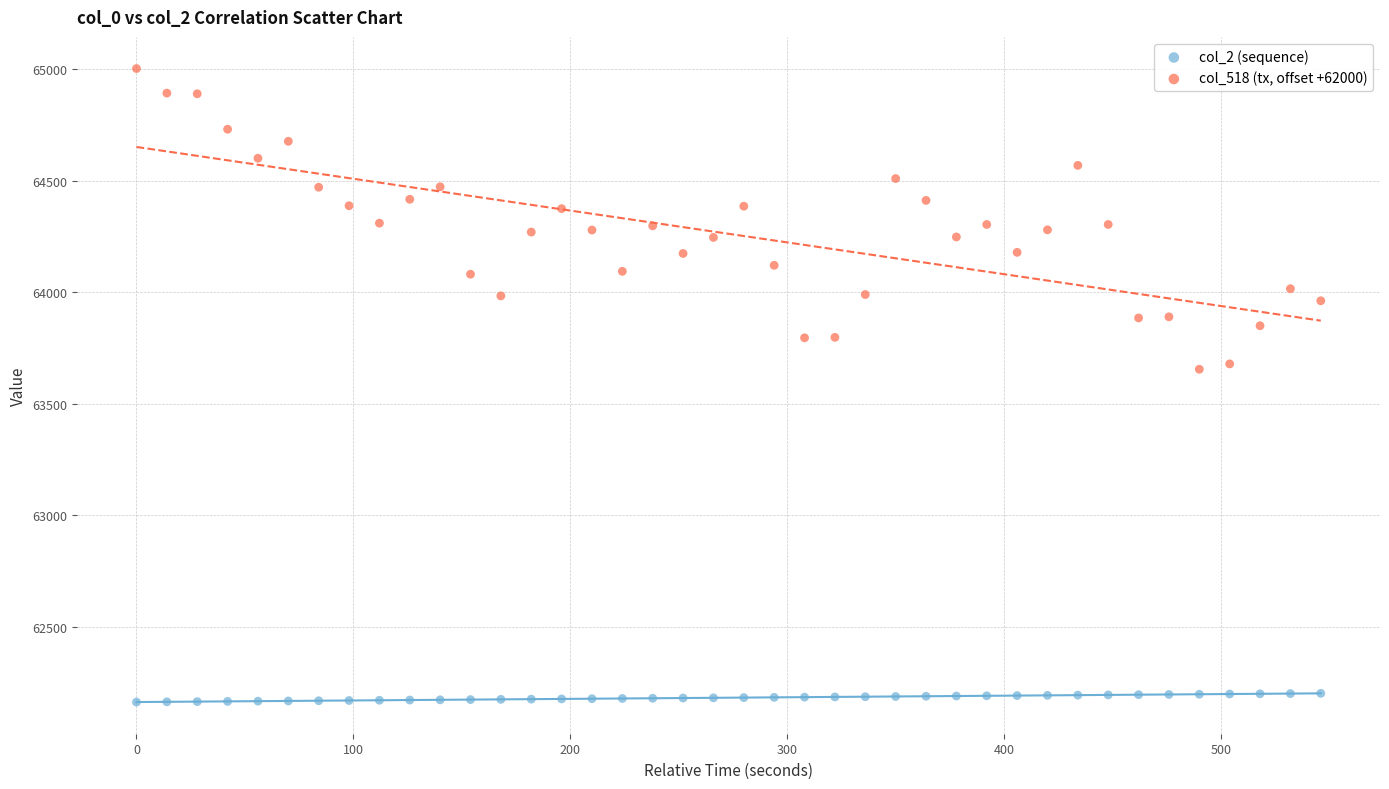

Across all data points, what is the range of Y values (max minus min)?

2840